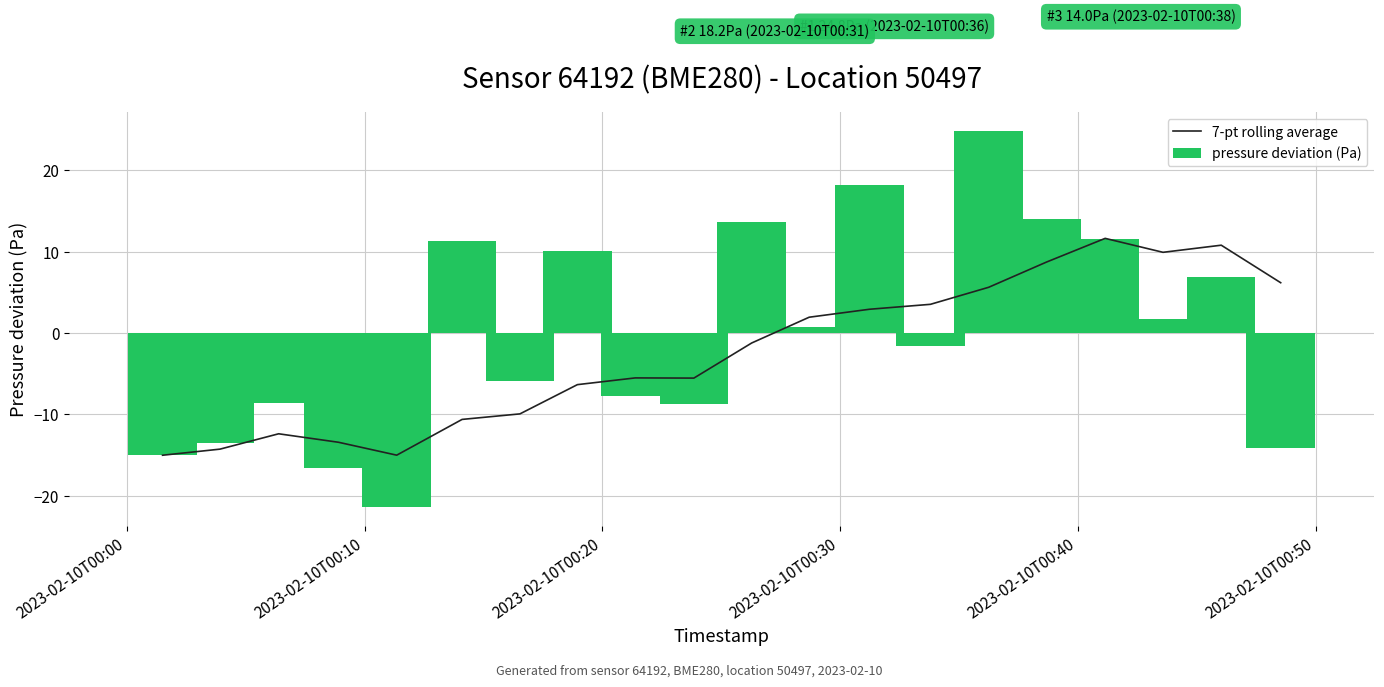

What is the lowest value of the pressure deviation (Pa) series?

-21.4